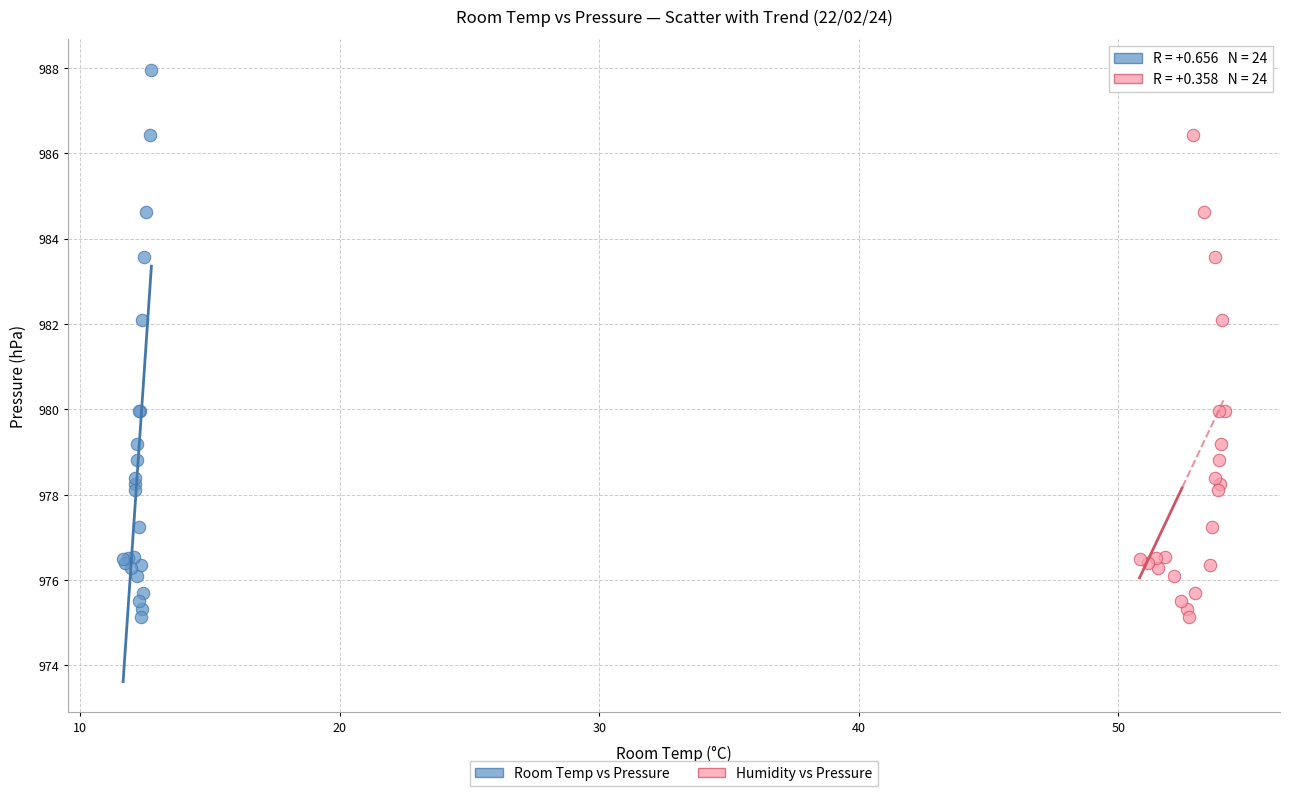

What are all the series names shown in the legend?

Room Temp vs Pressure, Humidity vs Pressure